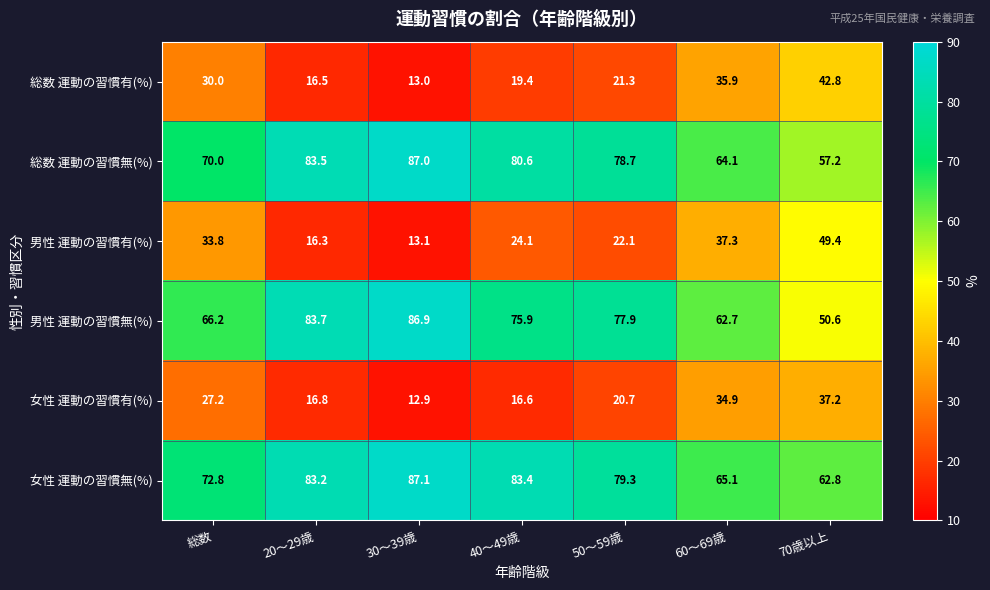

What is the greatest value displayed?

87.1